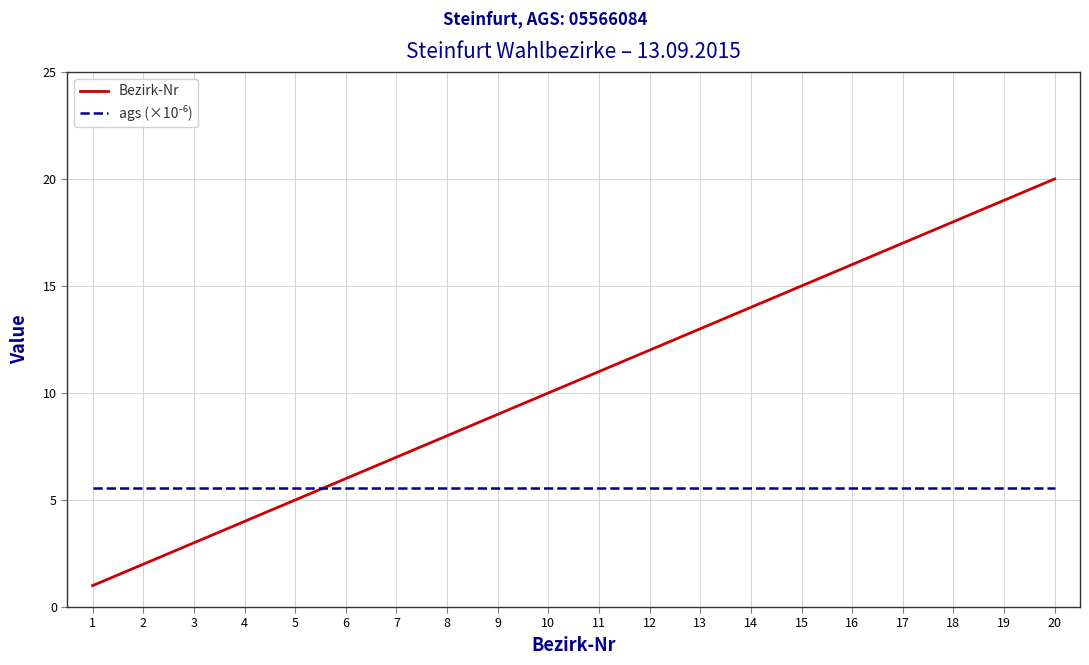

What is the smallest value displayed?

1.0